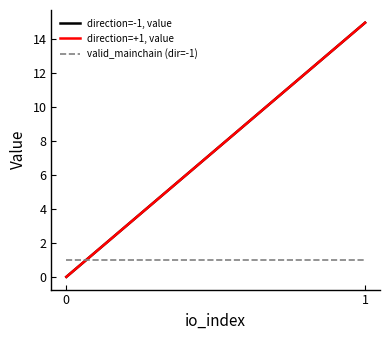

Is it true that direction=-1, value equals 15.0 at 1?

True